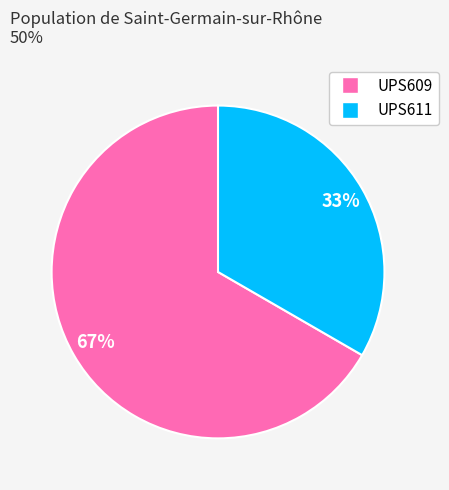

Does UPS611 account for over 50% of the chart?

No